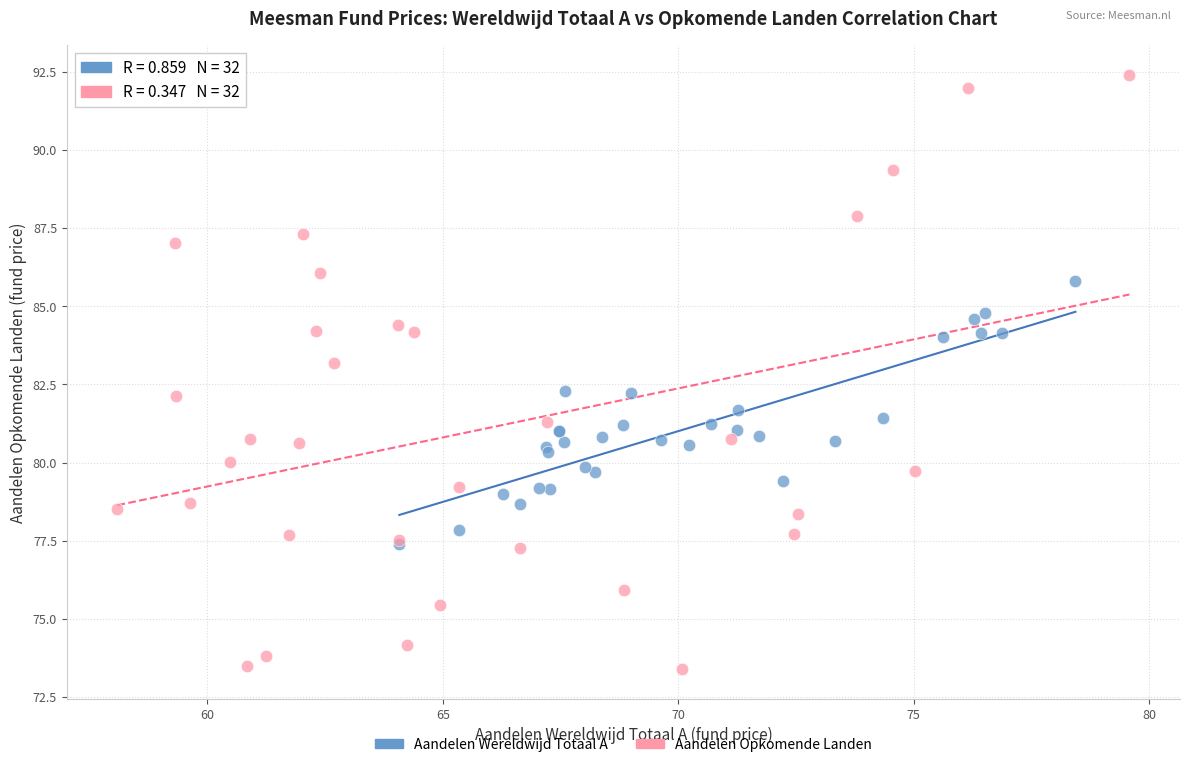

What are all the series names shown in the legend?

Aandelen Wereldwijd Totaal A, Aandelen Opkomende Landen